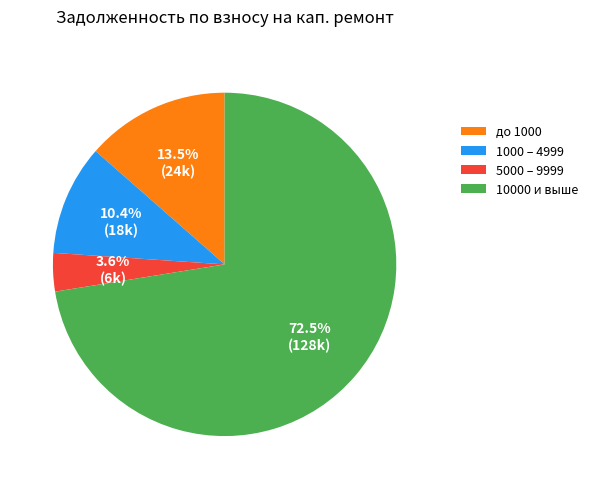

Rank the categories by value from highest to lowest.

10000 и выше, до 1000, 1000 – 4999, 5000 – 9999